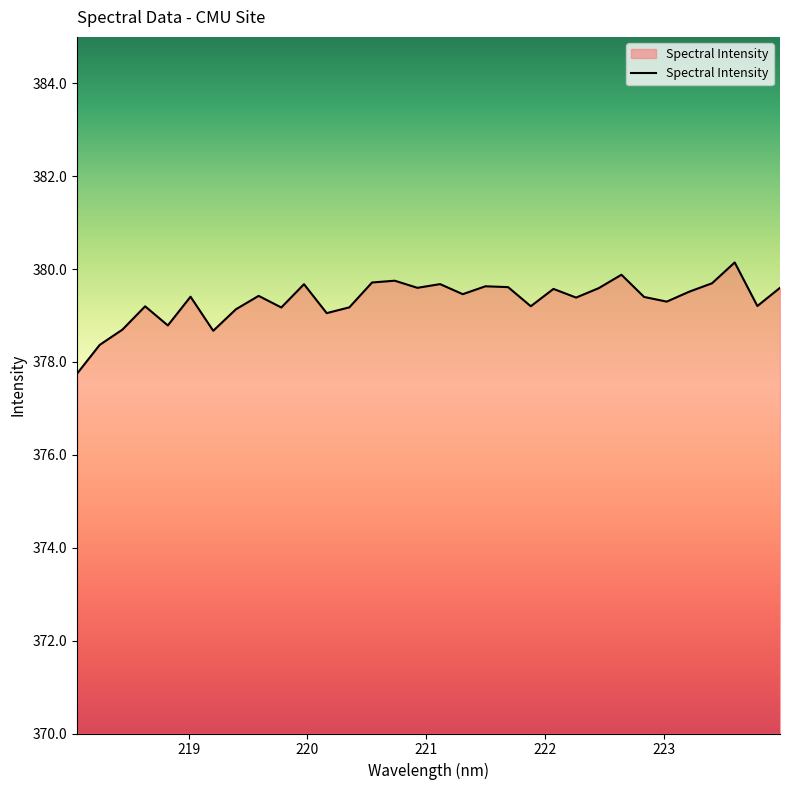

True or false: there are more than 0 points higher than both neighbors.

True